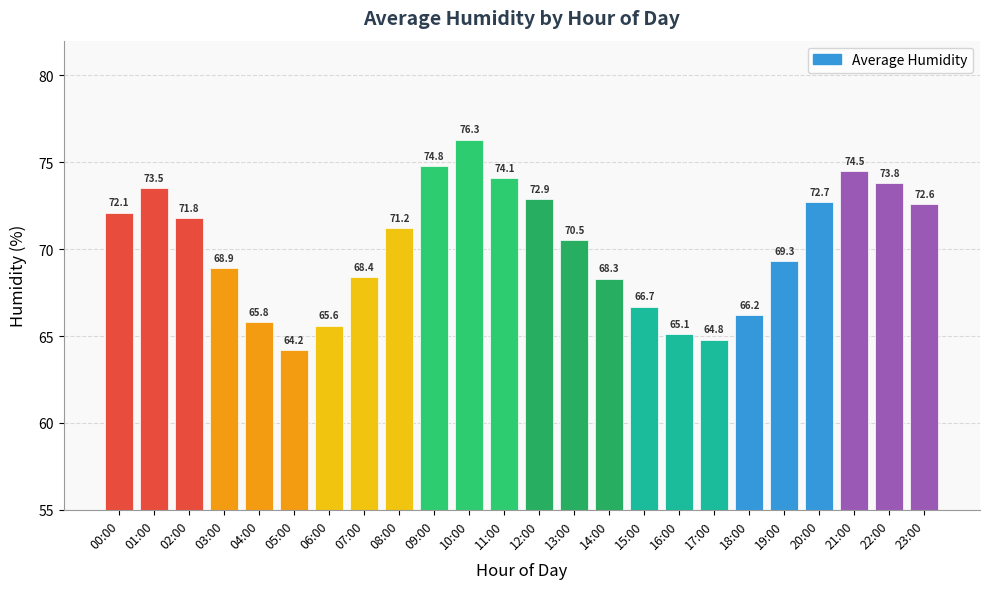

Reading left to right, transcribe all the data shown in this chart.

72.1	73.5	71.8	68.9	65.8	64.2	65.6	68.4	71.2	74.8	76.3	74.1	72.9	70.5	68.3	66.7	65.1	64.8	66.2	69.3	72.7	74.5	73.8	72.6